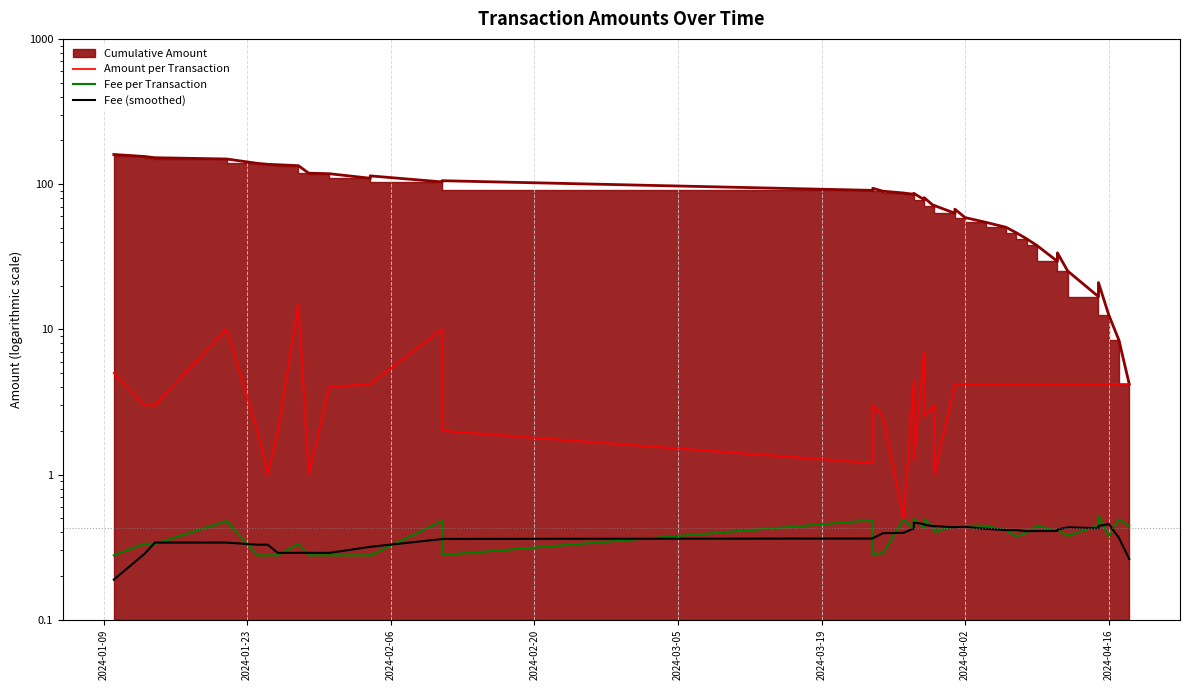

True or false: Fee (smoothed) has more than 1 points higher than both neighbors.

True